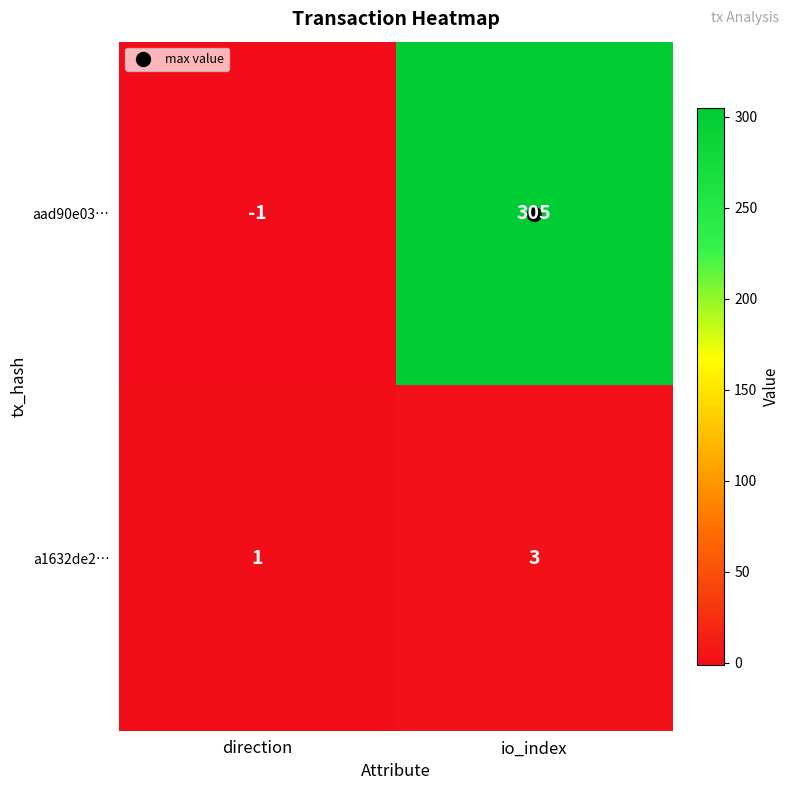

What is the spread (max minus min) of values at io_index?

302